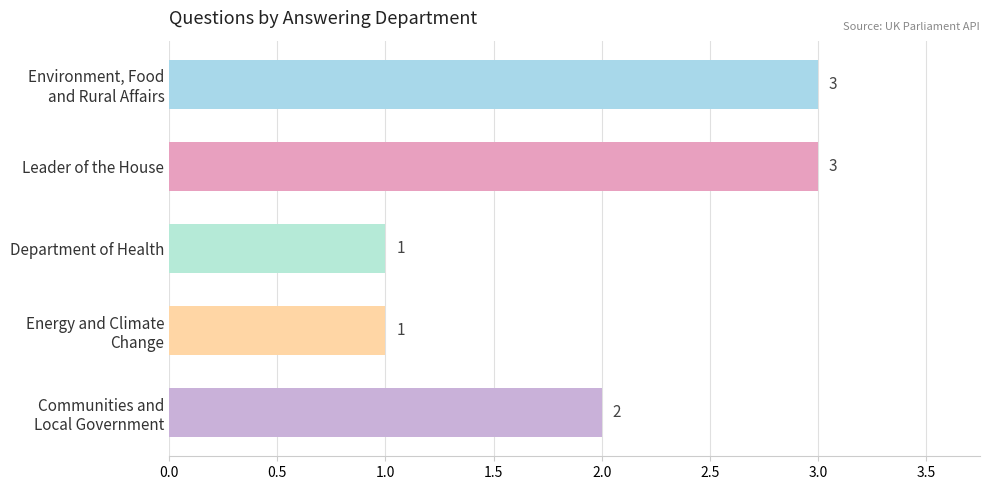

Which has a higher value, Leader of the House or Department of Health?

Leader of the House